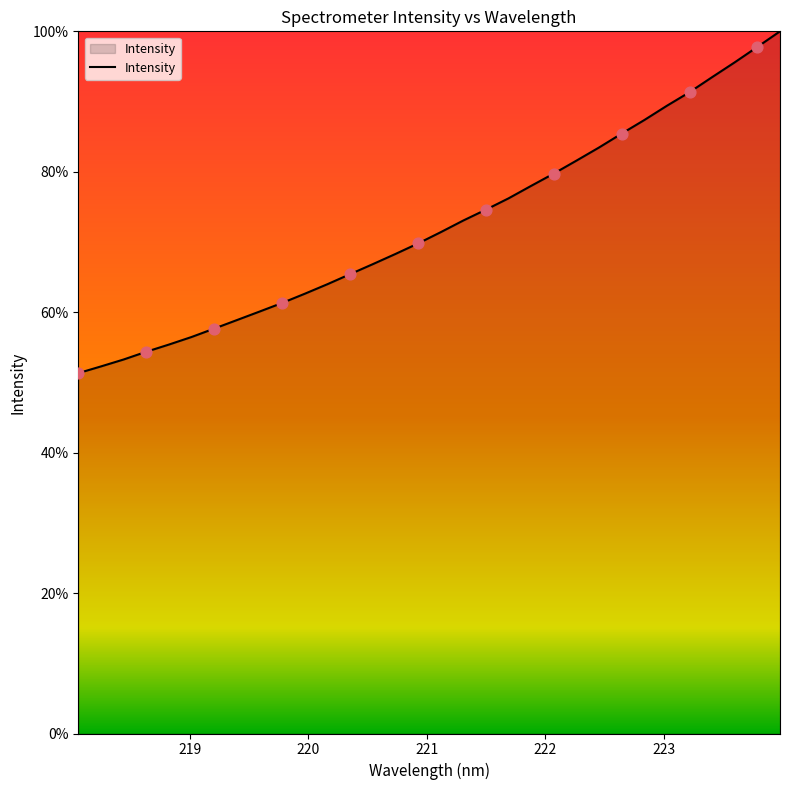

What is the difference between the maximum and minimum values?

48.7